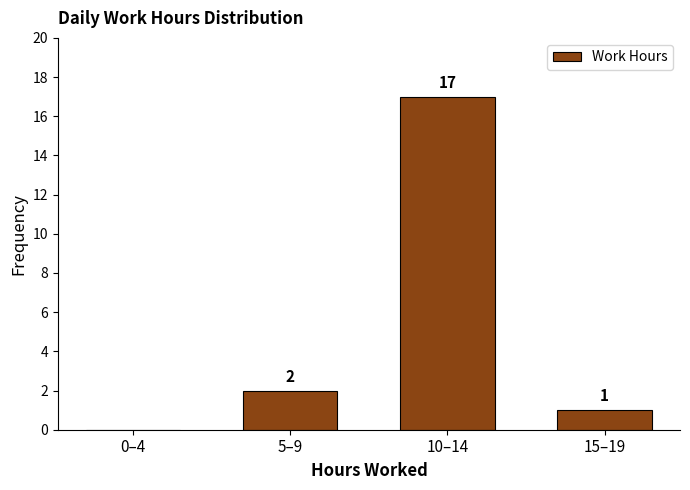

Reading left to right, list all the values displayed in this chart.

0–4=0	5–9=2	10–14=17	15–19=1